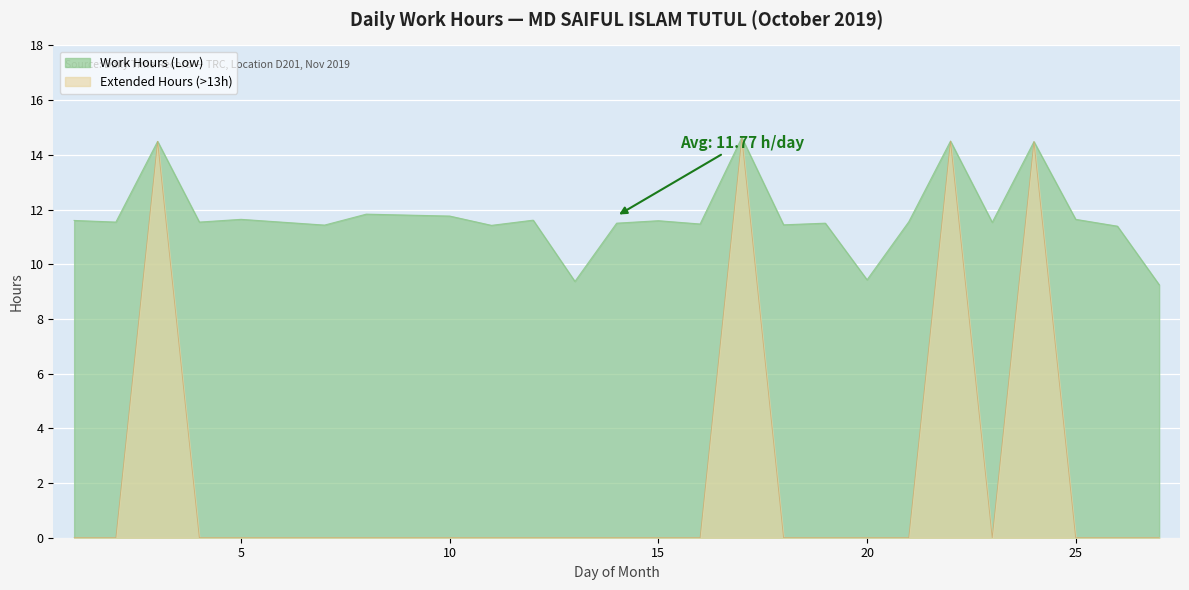

List the labels in order of value, largest first.

17, 22, 3, 24, 8, 10, 5, 25, 12, 1, 15, 21, 2, 4, 23, 14, 19, 16, 18, 7, 11, 26, 20, 13, 27